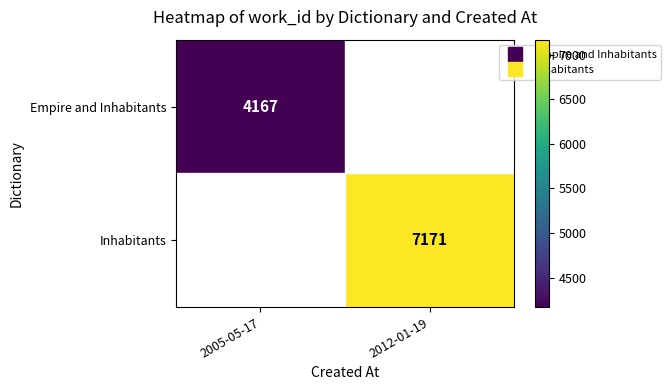

What is the minimum value shown in the chart?

4167.0